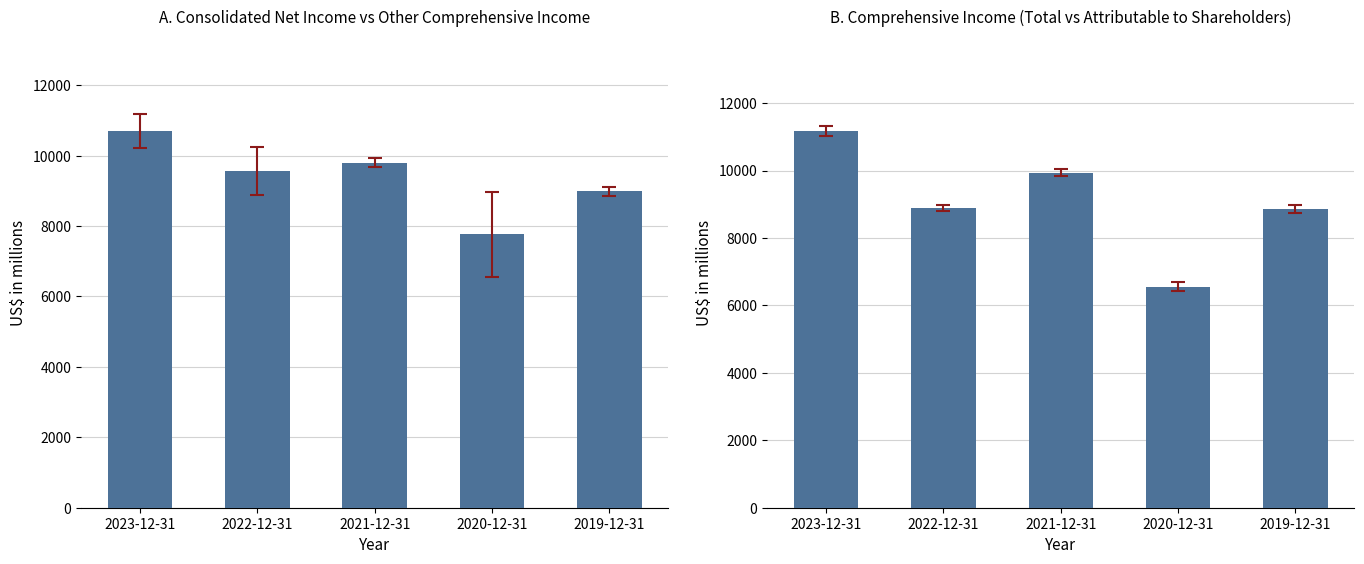

What is the sum of all Comprehensive income attributable to shareholders values?

45797